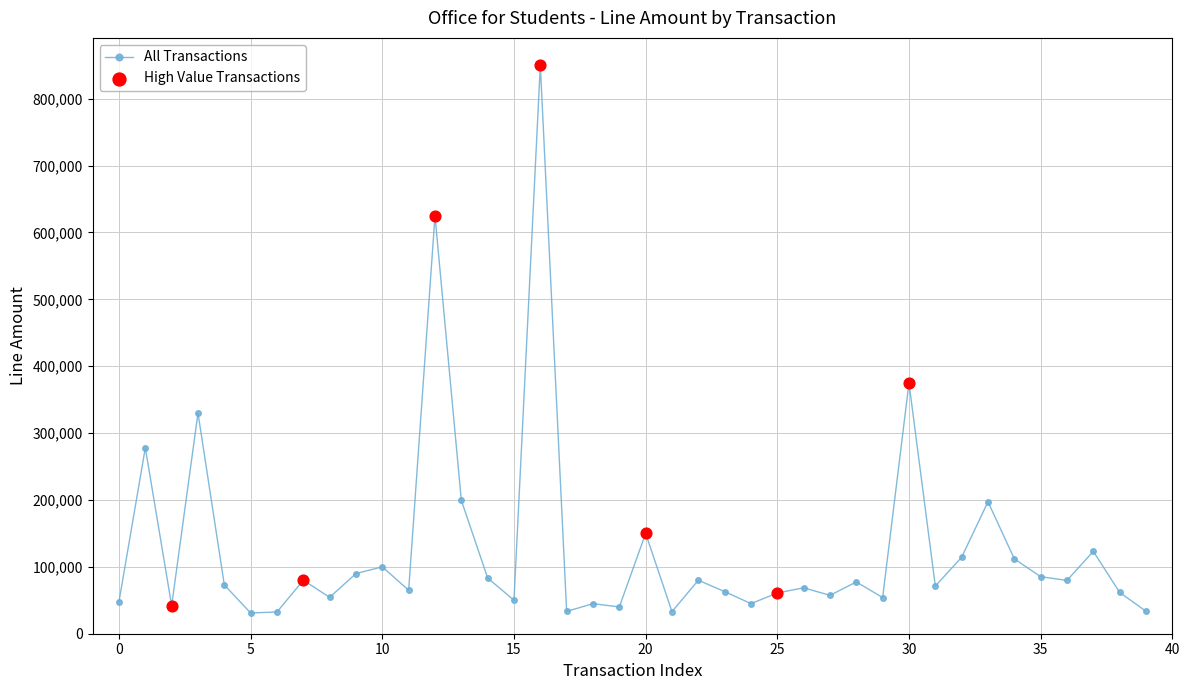

True or false: the data has more than 0 interior local peaks.

True